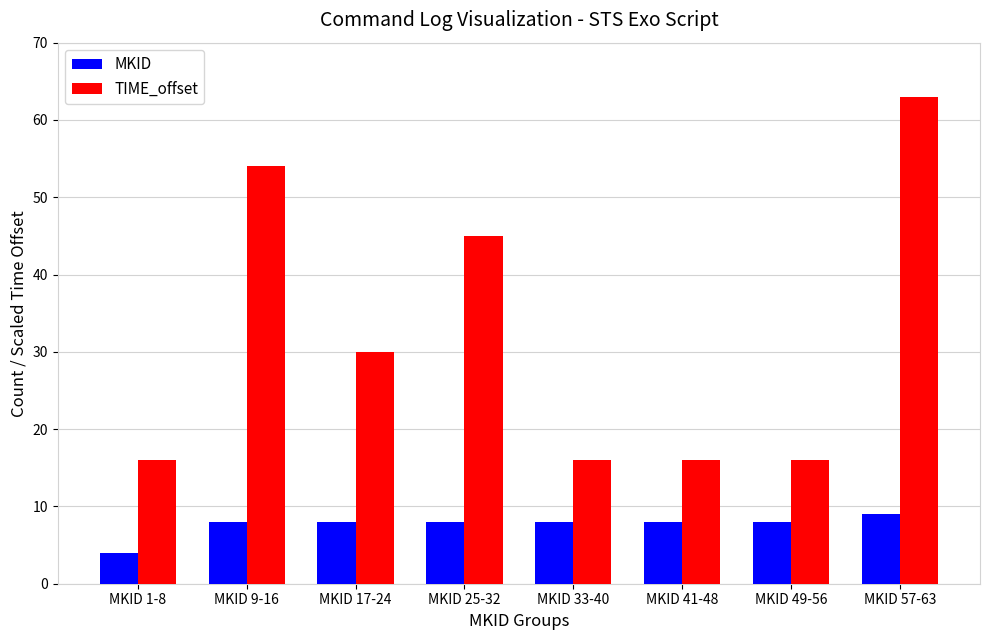

The TIME_offset series shows 63 at MKID 57-63. True or false?

True